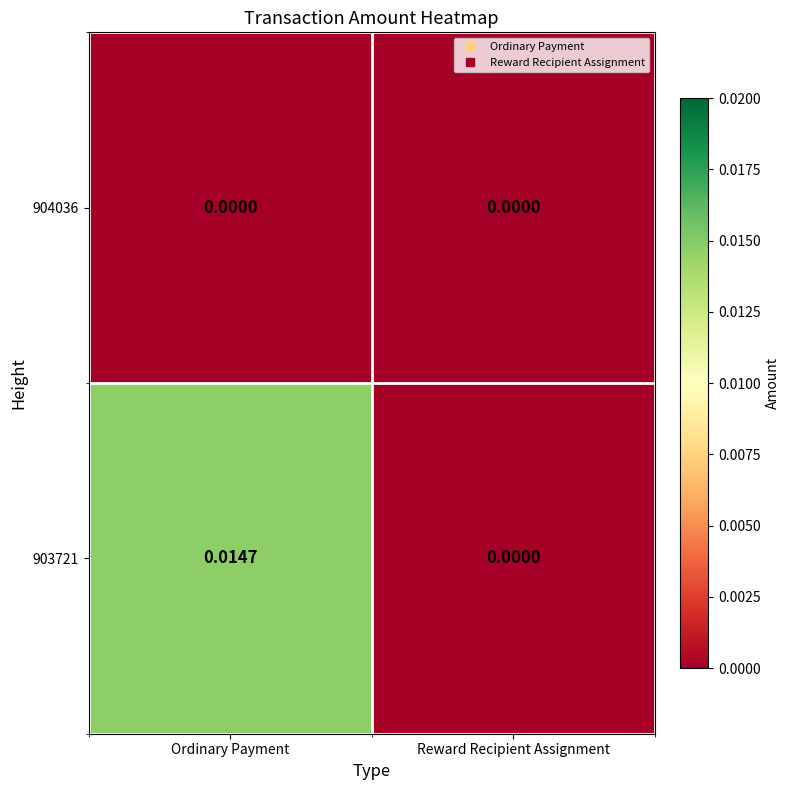

At which label does 903721 reach its minimum?

Reward Recipient Assignment